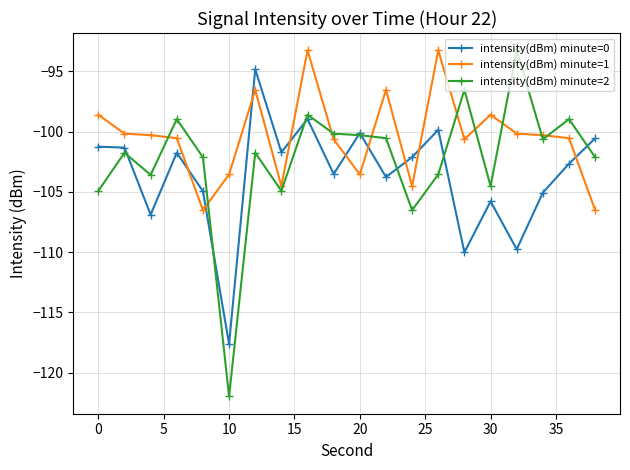

Which series has the widest spread of values?

intensity(dBm) minute=2